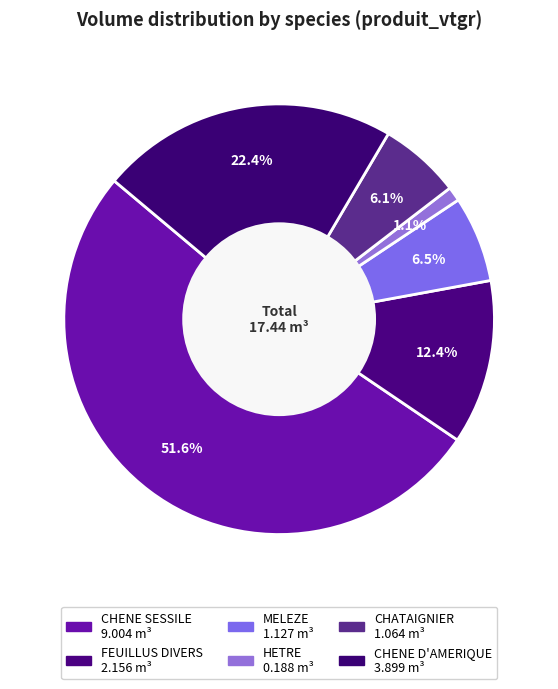

Which slice is the smallest?

HETRE